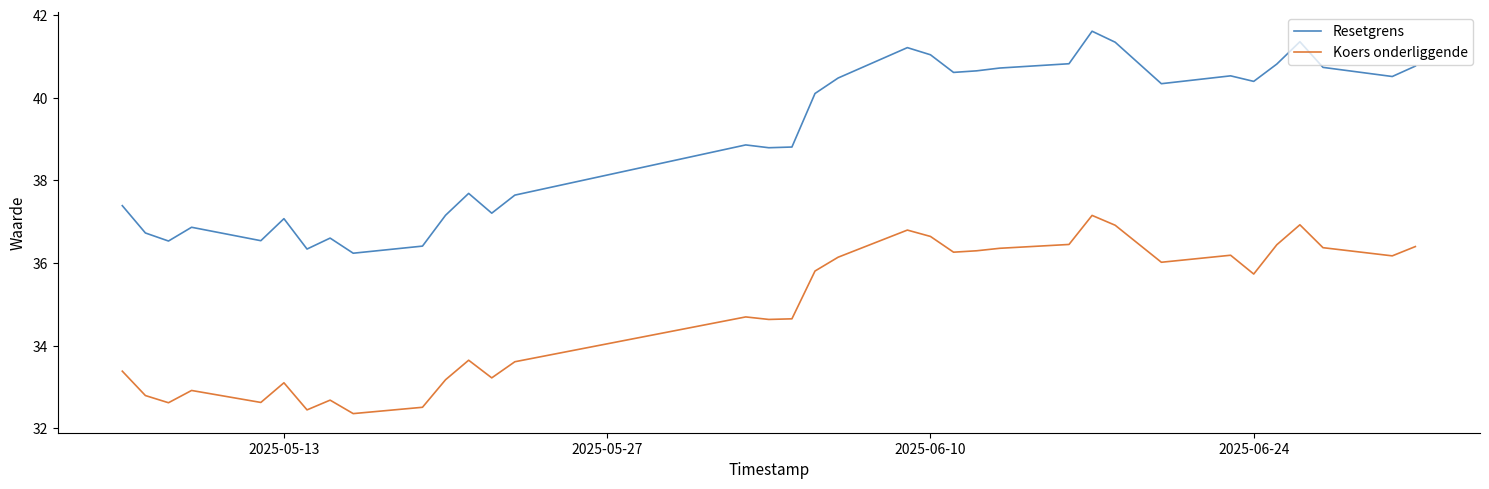

True or false: Koers onderliggende and Resetgrens intersect in this chart.

False